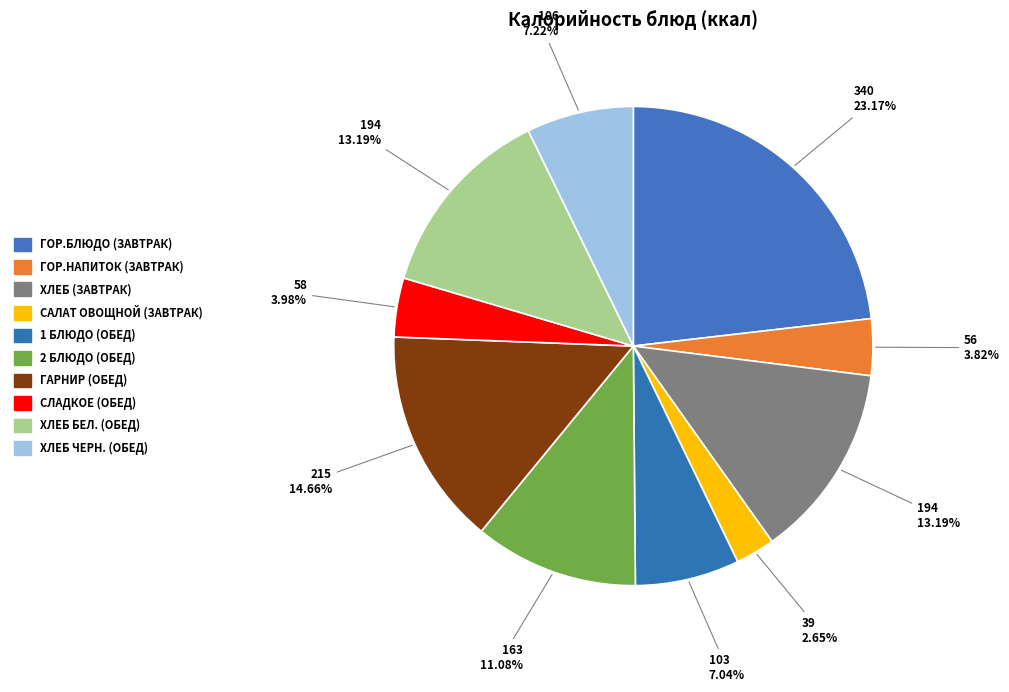

How many segments does this pie chart have?

10